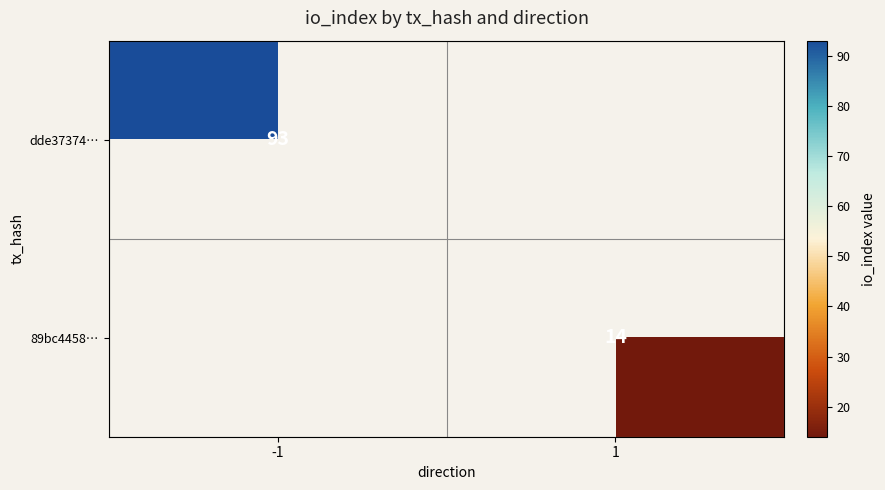

True or false: 89bc4458… has a value of 3 at 1.

False